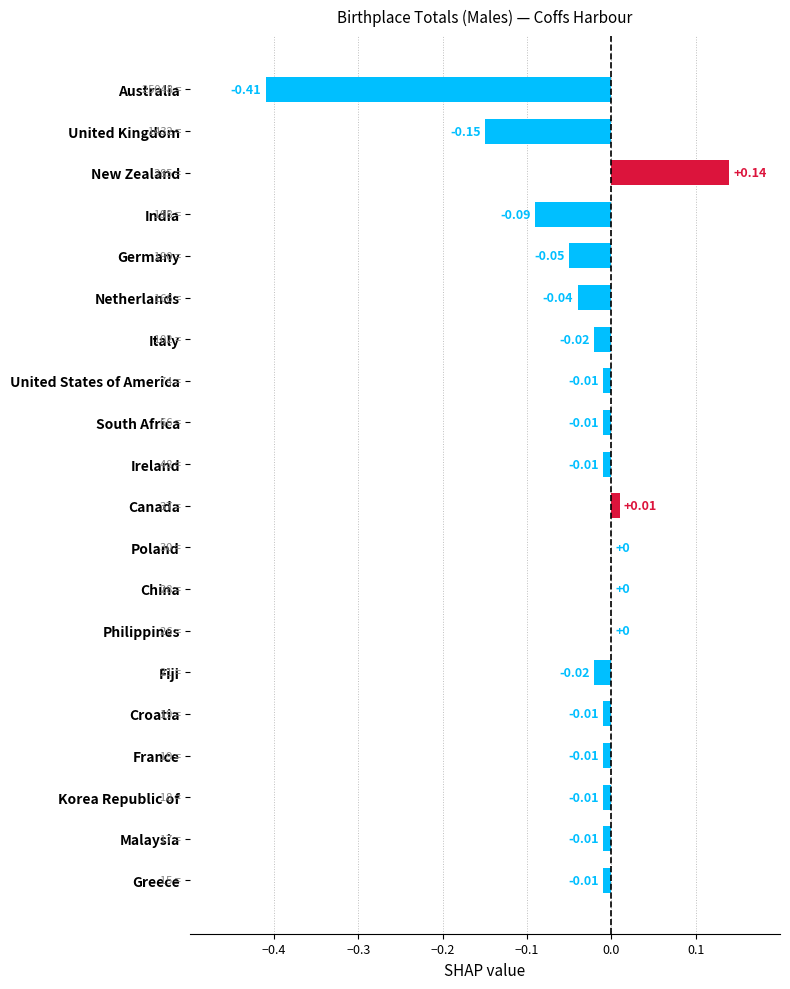

What is the sum of all values?

-0.7